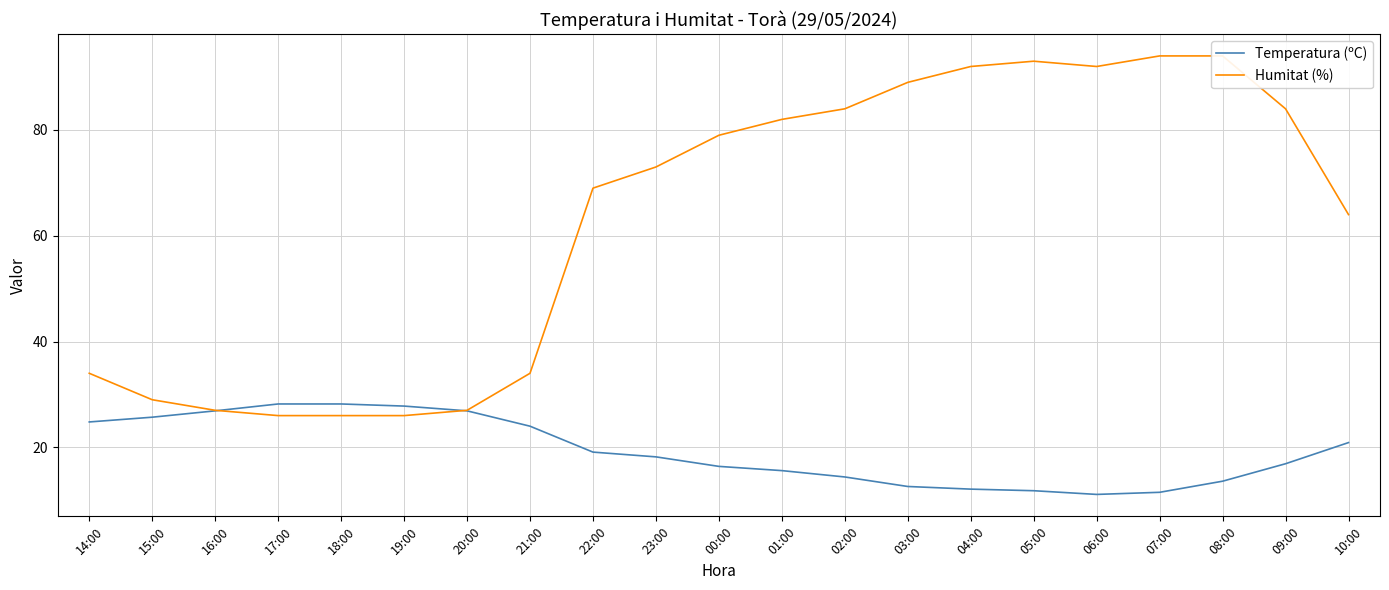

What is the minimum value for Temperatura (ºC)?

11.1